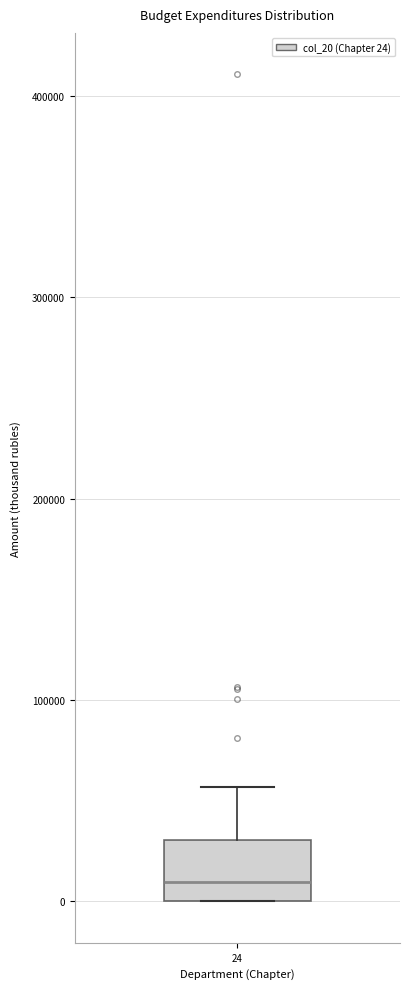

Where is the upper edge of the box at x = 24 on the y-axis? The values are not printed on the chart, so give them approximately, as read against the axis.

30000